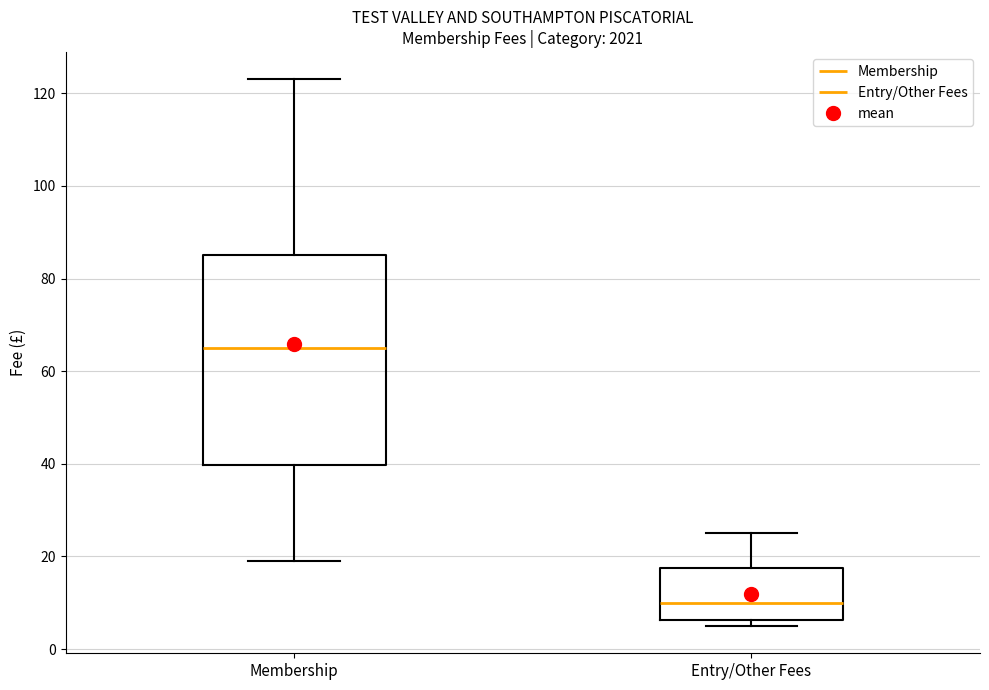

Which box's median line is the highest?

Membership